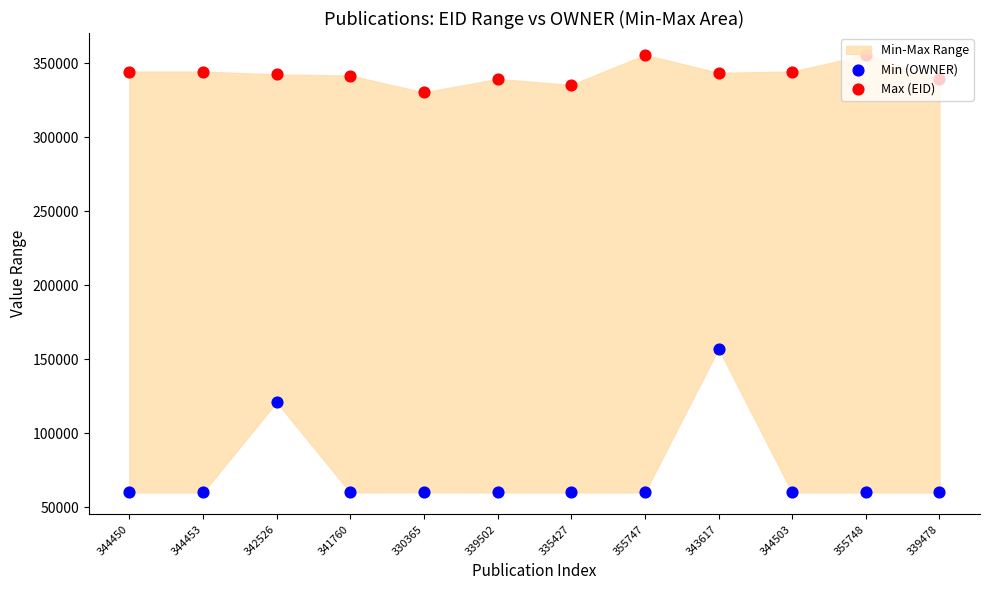

At which category is the sum across all series the highest?

343617